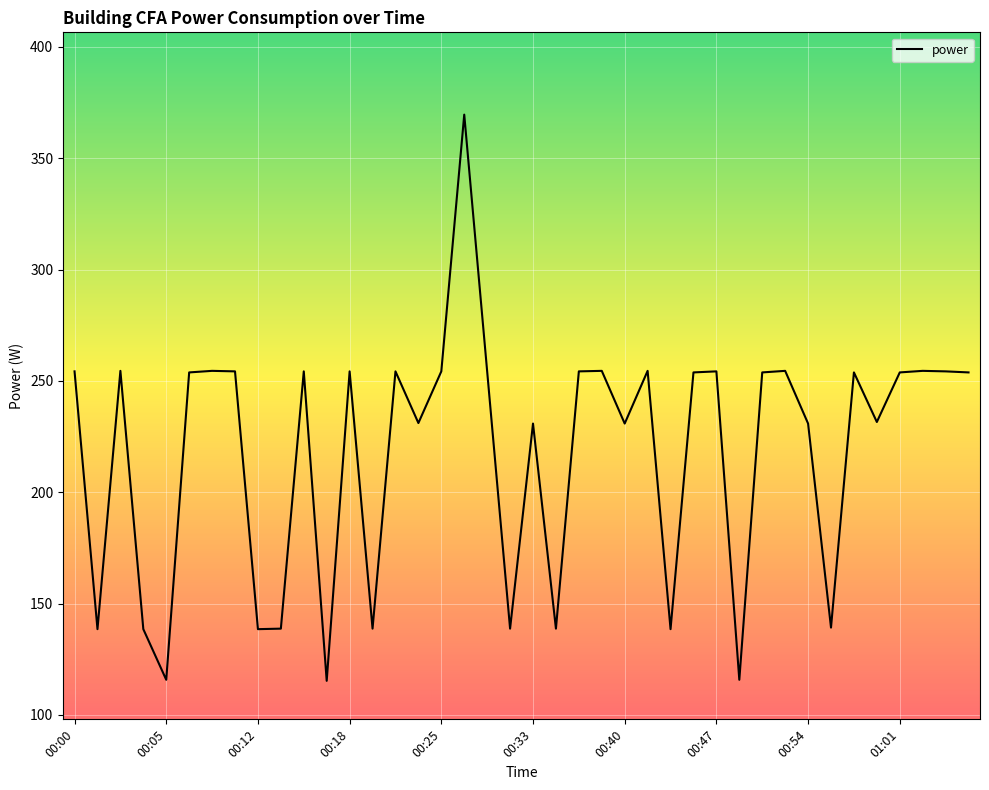

What is the minimum value shown in the chart?

115.3